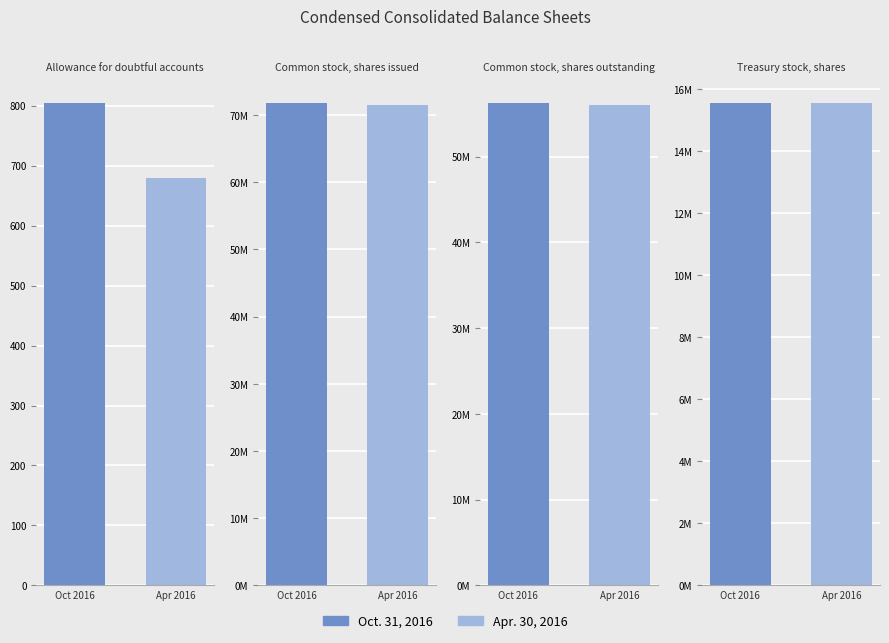

Reading left to right, what are all the values shown in this chart?

Oct. 31, 2016: Allowance for doubtful accounts=805	Common stock, shares issued=71839096	Common stock, shares outstanding=56276463	Treasury stock, shares=15562622
Apr. 30, 2016: Allowance for doubtful accounts=680	Common stock, shares issued=71558633	Common stock, shares outstanding=55996011	Treasury stock, shares=15562622